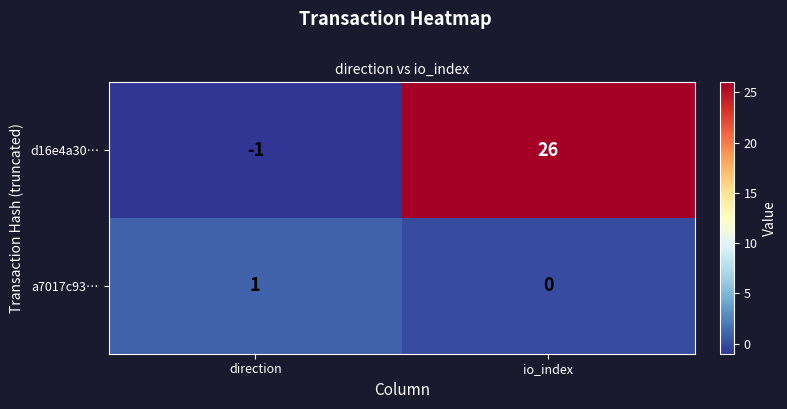

What is the greatest value displayed?

26